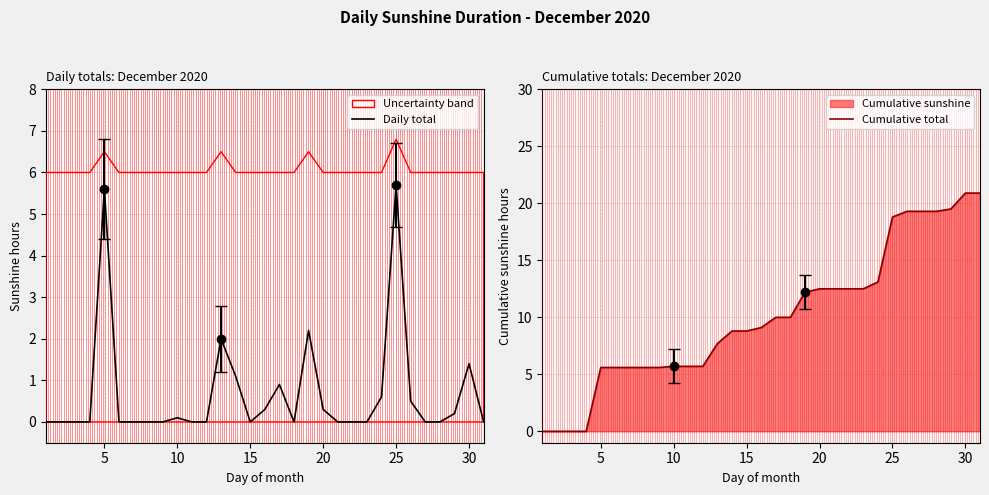

What is the sum of all Daily total values?

20.9